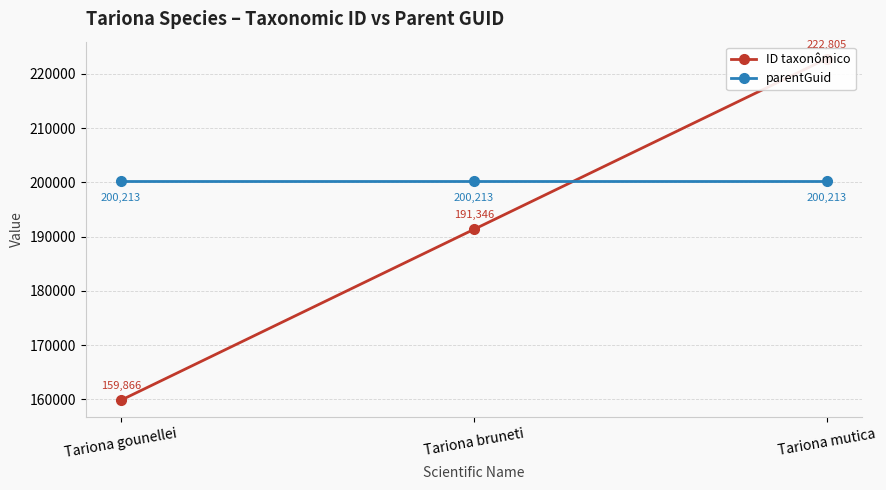

Rank the series by their average value, from lowest to highest.

ID taxonômico, parentGuid